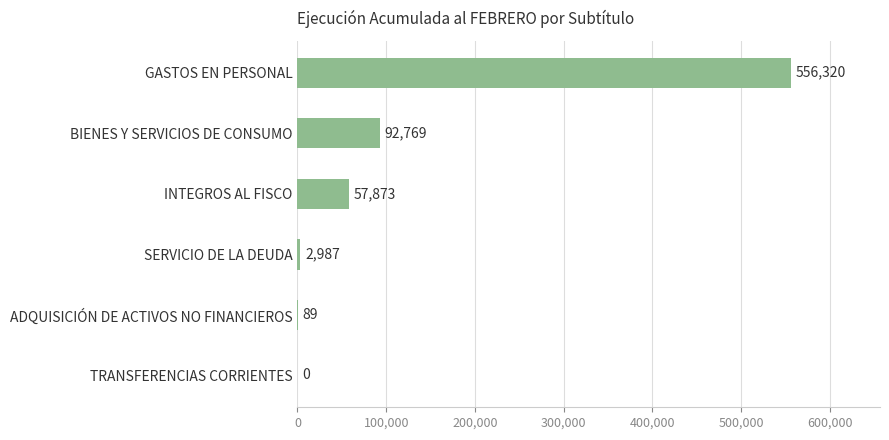

What is the sum of the values at GASTOS EN PERSONAL and SERVICIO DE LA DEUDA?

559307